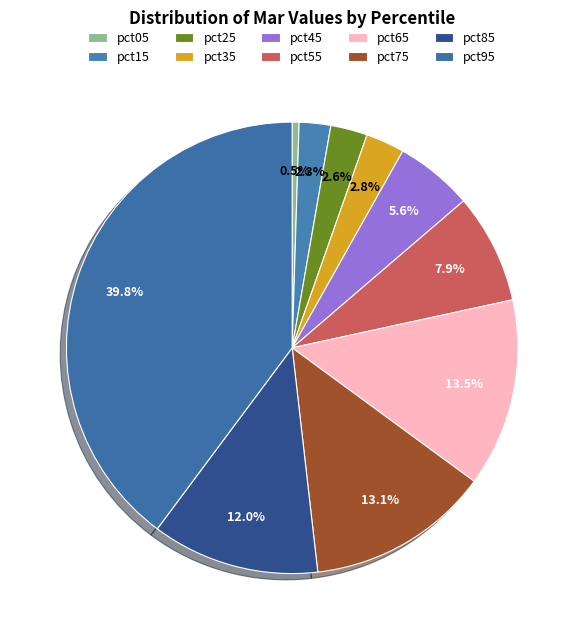

To the nearest percent, what percentage of the pie is pct45?

6%